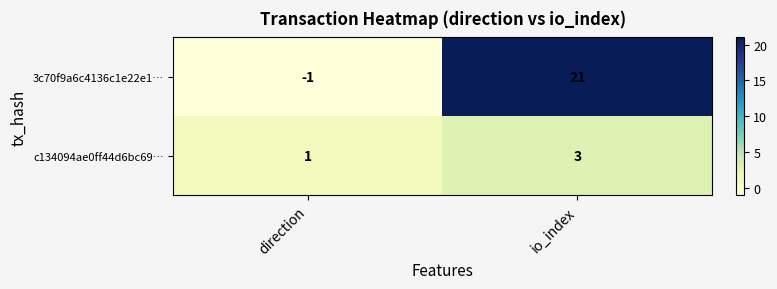

True or false: c134094ae0ff44d6bc69… has a value of 2 at direction.

False